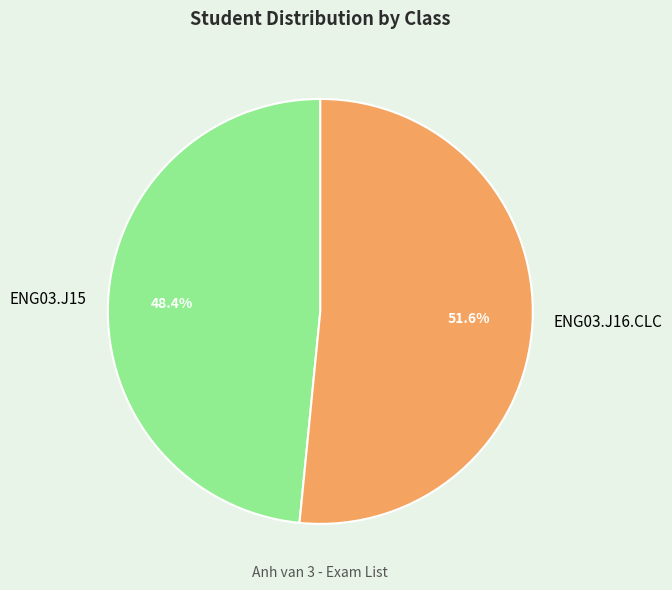

What percentage is the ENG03.J16.CLC slice, to the nearest percent?

52%